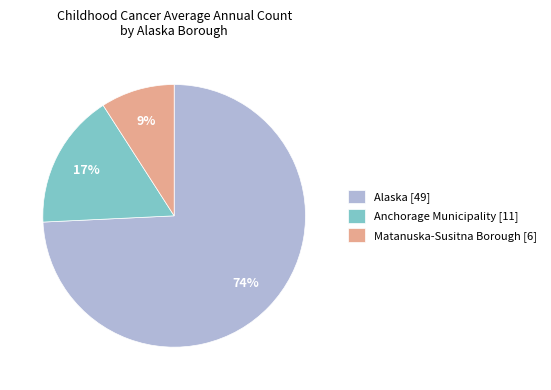

Do Matanuska-Susitna Borough [6] and Anchorage Municipality [11] together represent more than half of the pie?

No